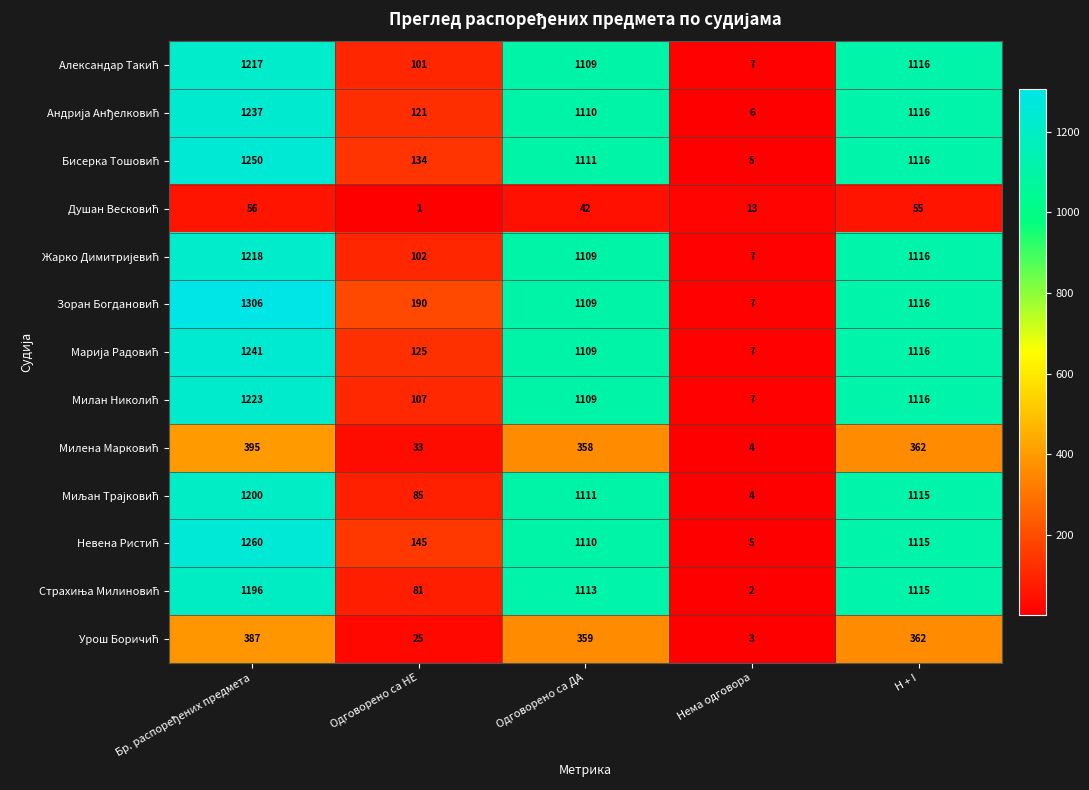

At how many categories does at least one series exceed 332?

3